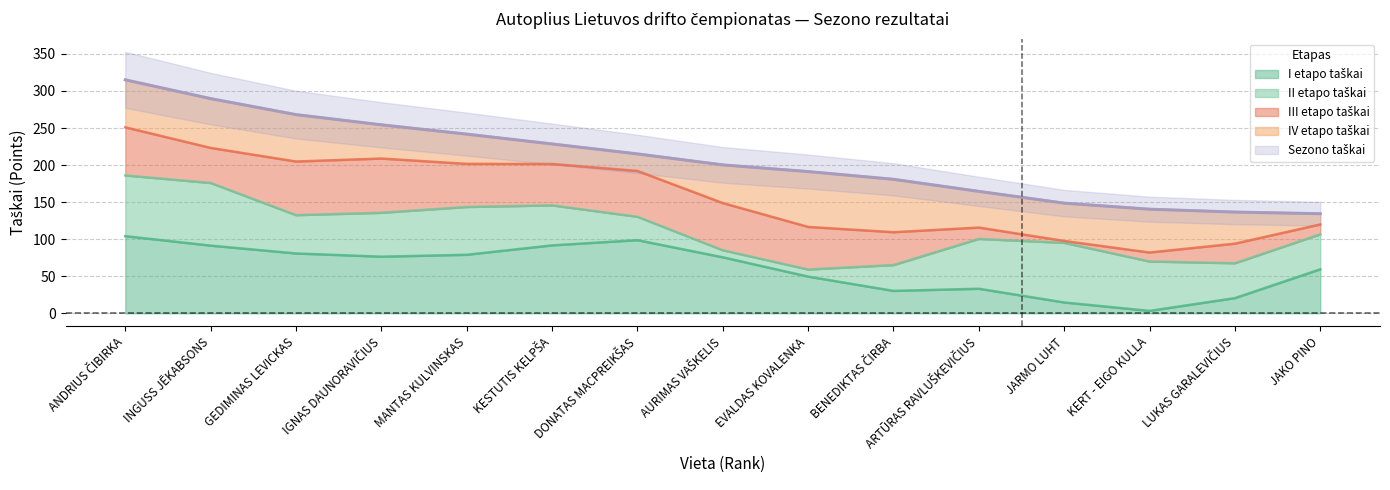

True or false: Sezono taškai and IV etapo taškai intersect in this chart.

False